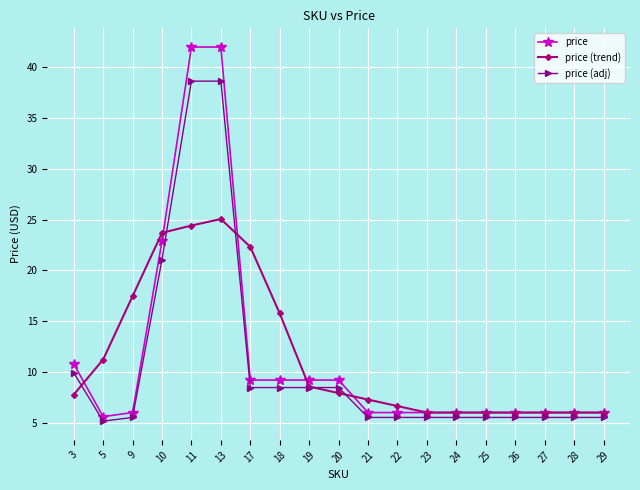

What is the value of the price (adj) point at the 18th from the left?

5.5